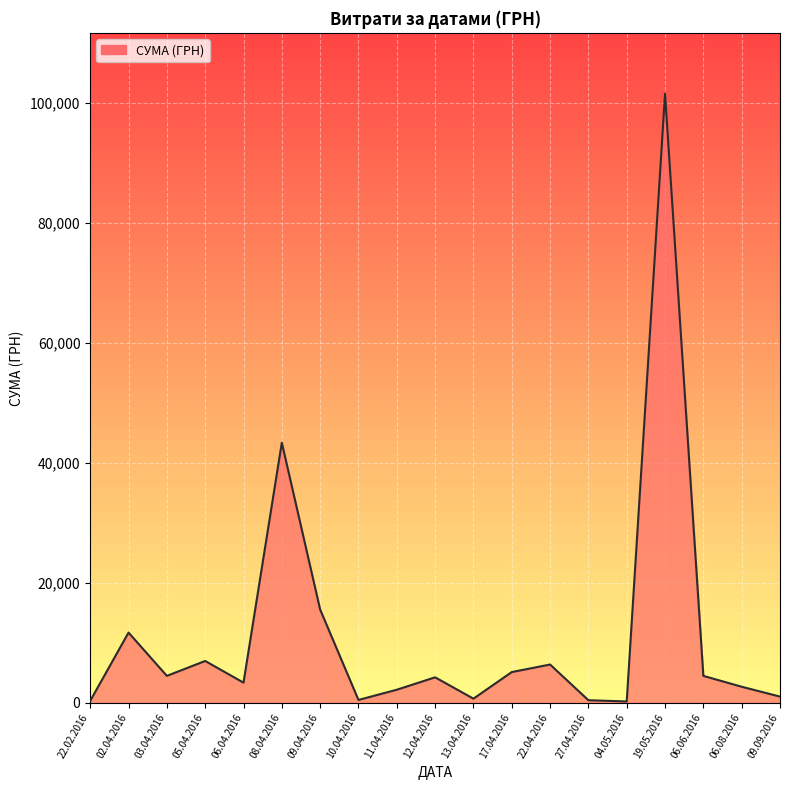

What is the change in value from 09.04.2016 to 06.06.2016?

-11058.6